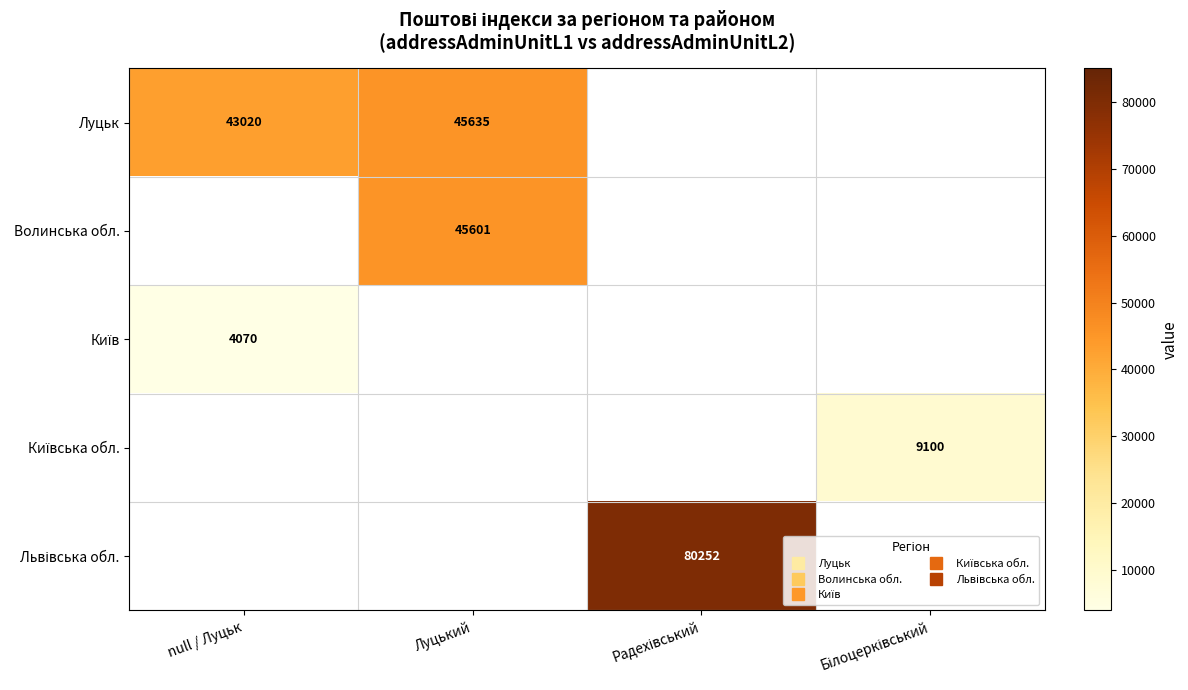

The Львівська обл. series shows 0 at null / Луцьк. True or false?

True